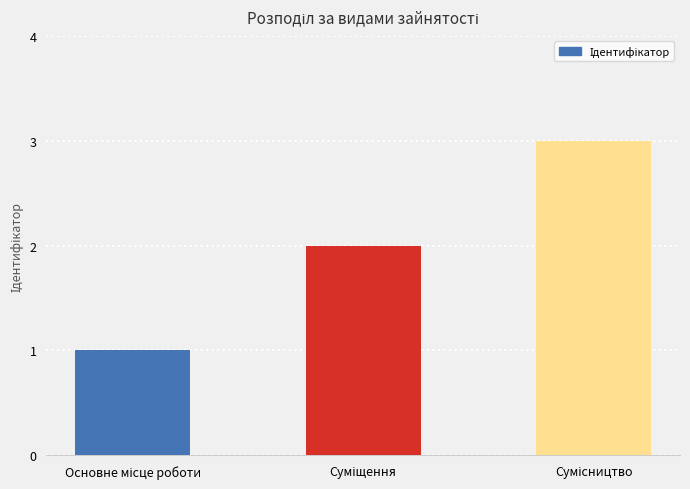

Reading left to right, transcribe all the data shown in this chart.

1	2	3